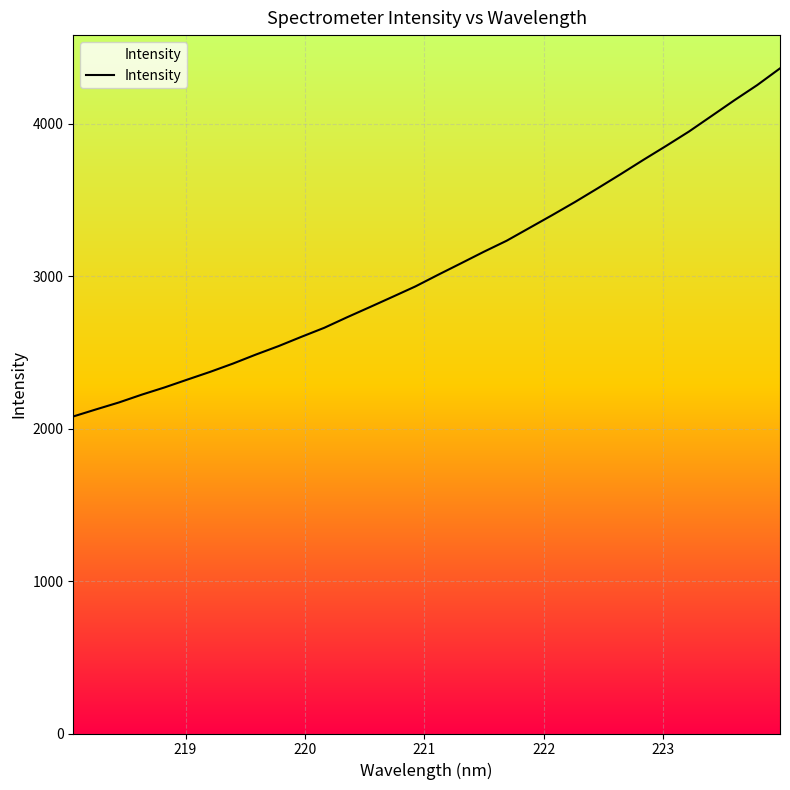

What is the smallest value displayed?

2079.6